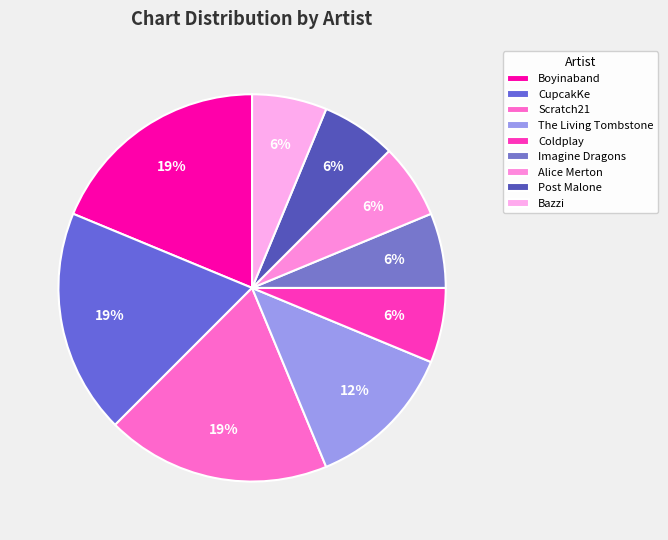

Rank the categories by value from highest to lowest.

Boyinaband, CupcakKe, Scratch21, The Living Tombstone, Coldplay, Imagine Dragons, Alice Merton, Post Malone, Bazzi